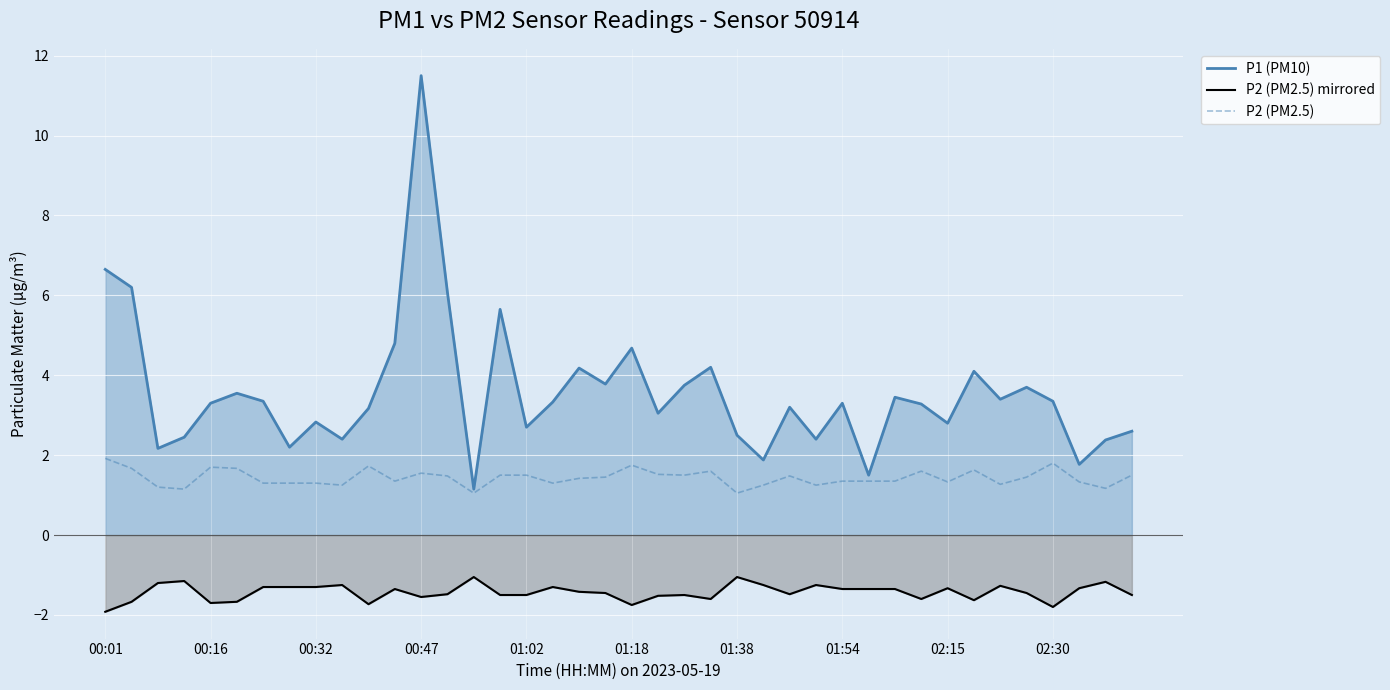

What is the value of the P2 (PM2.5) mirrored point at the 22nd from the left?

-1.5